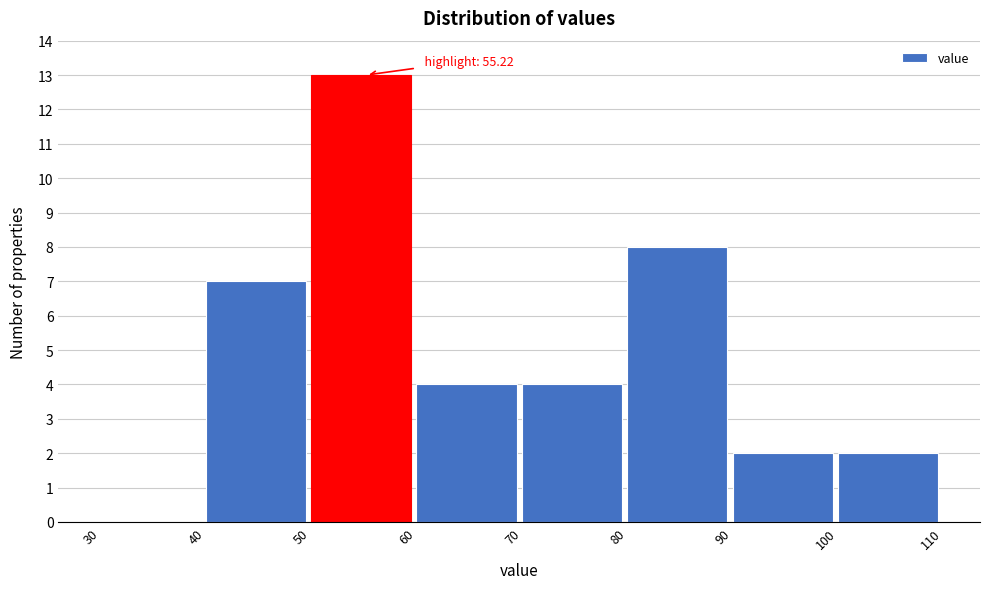

Over which range of the x-axis is the bar tallest?

50 to 60